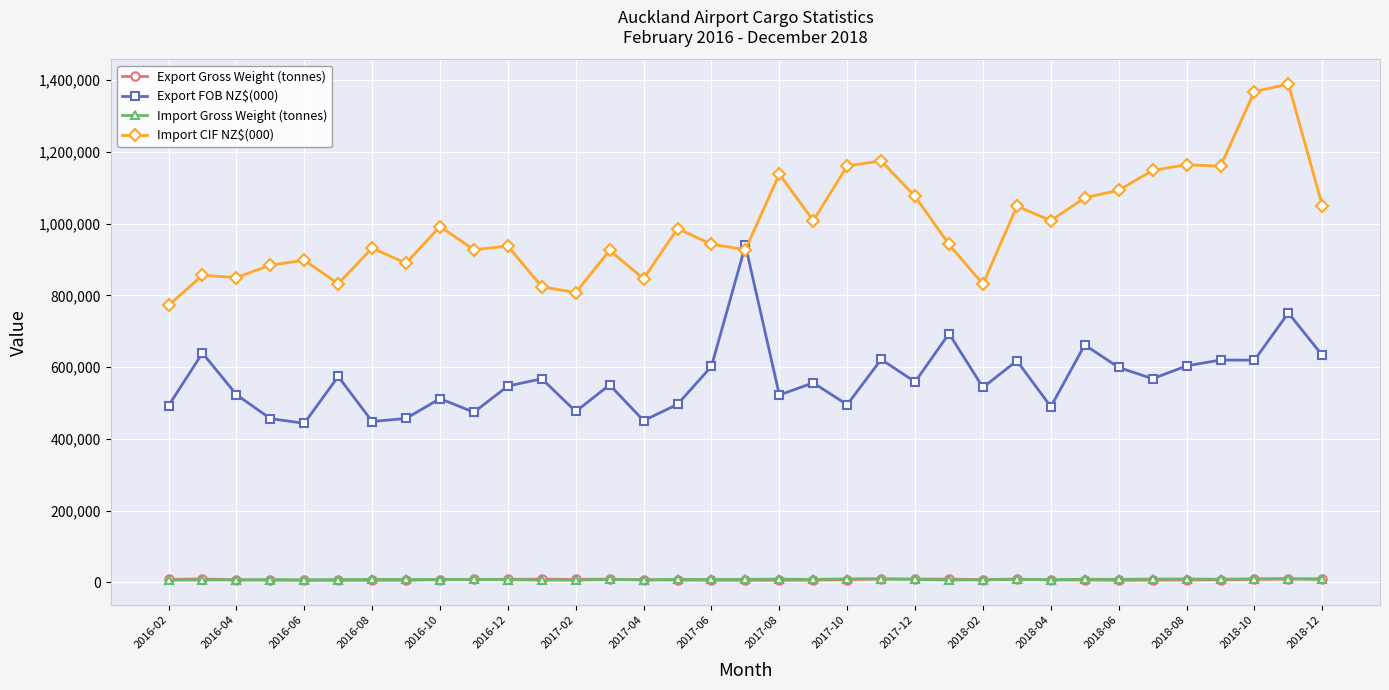

True or false: Export Gross Weight (tonnes) has more than 2 points higher than both neighbors.

True